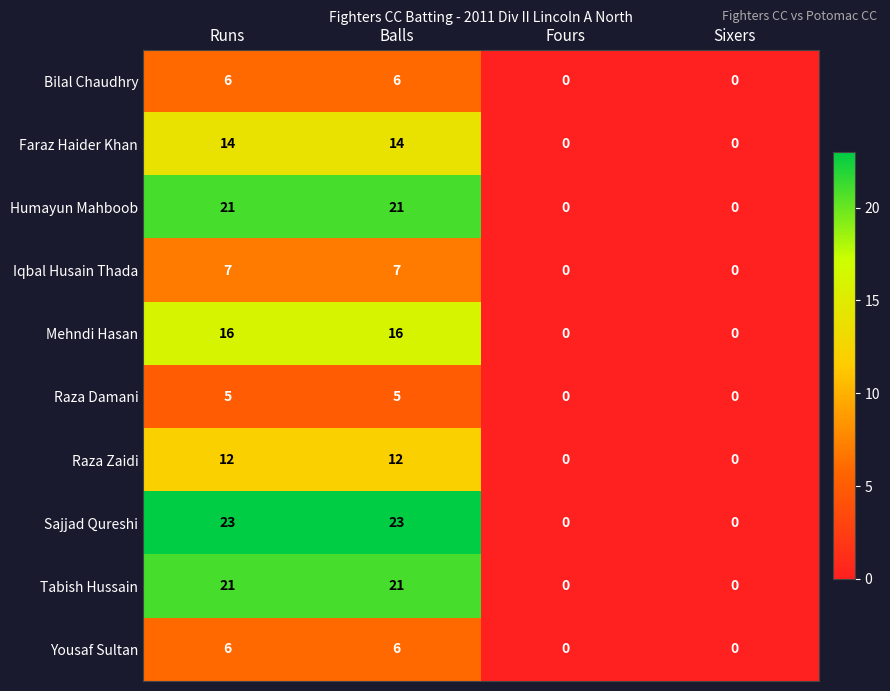

Count the Faraz Haider Khan values in the range 0 to 14.

4